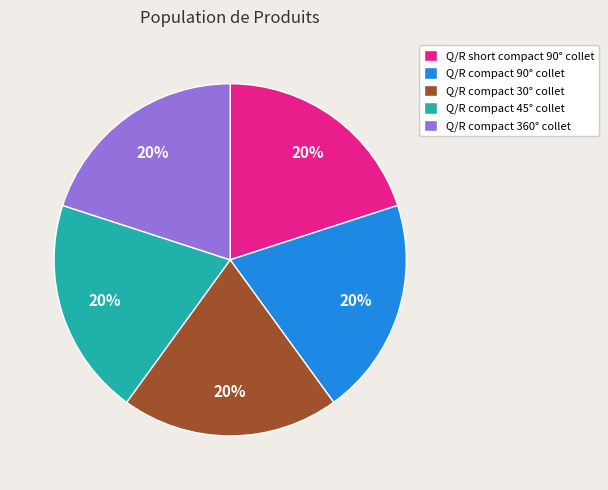

To the nearest percent, what portion does Q/R compact 30° collet represent?

20%